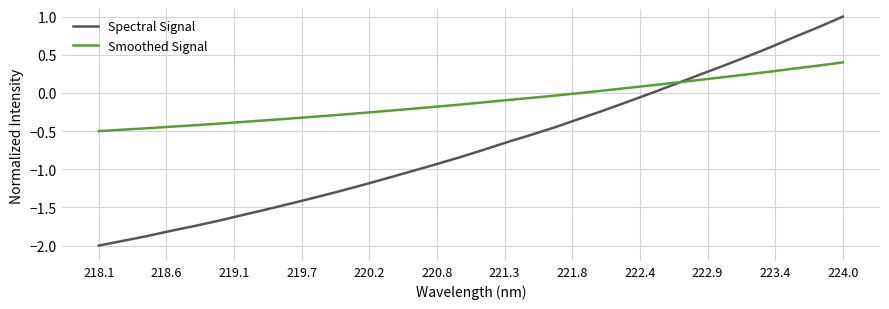

What is the minimum value for Spectral Signal?

-2.0